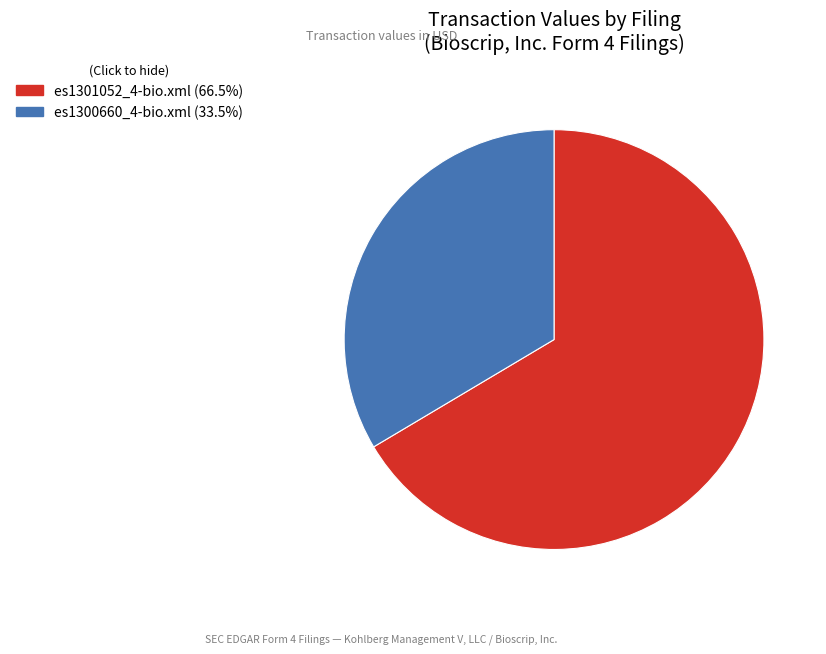

Approximately how many times larger is the value at es1301052_4-bio.xml compared to es1300660_4-bio.xml?

2.0